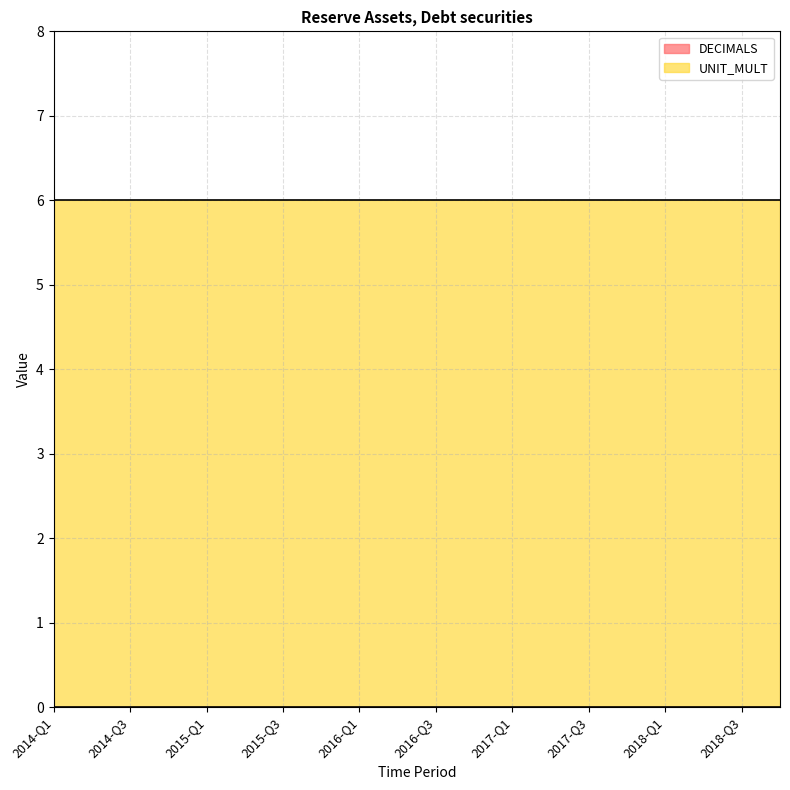

Reading left to right, transcribe all the data shown in this chart.

DECIMALS: 0	0	0	0	0	0	0	0	0	0	0	0	0	0	0	0	0	0	0	0
UNIT_MULT: 6	6	6	6	6	6	6	6	6	6	6	6	6	6	6	6	6	6	6	6